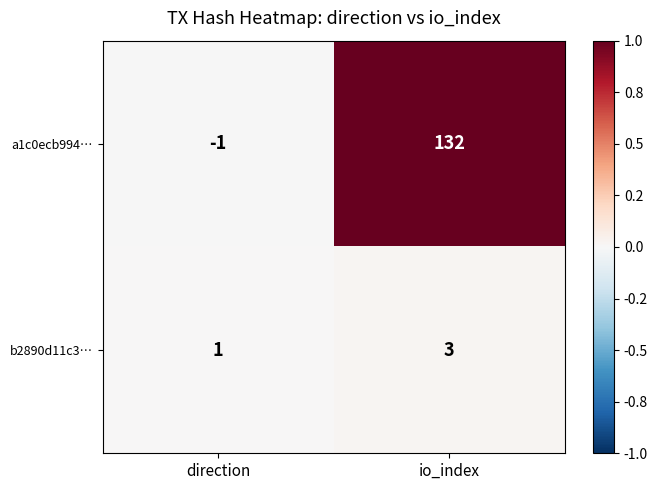

Rank the series by their maximum value, from highest to lowest.

a1c0ecb994…, b2890d11c3…